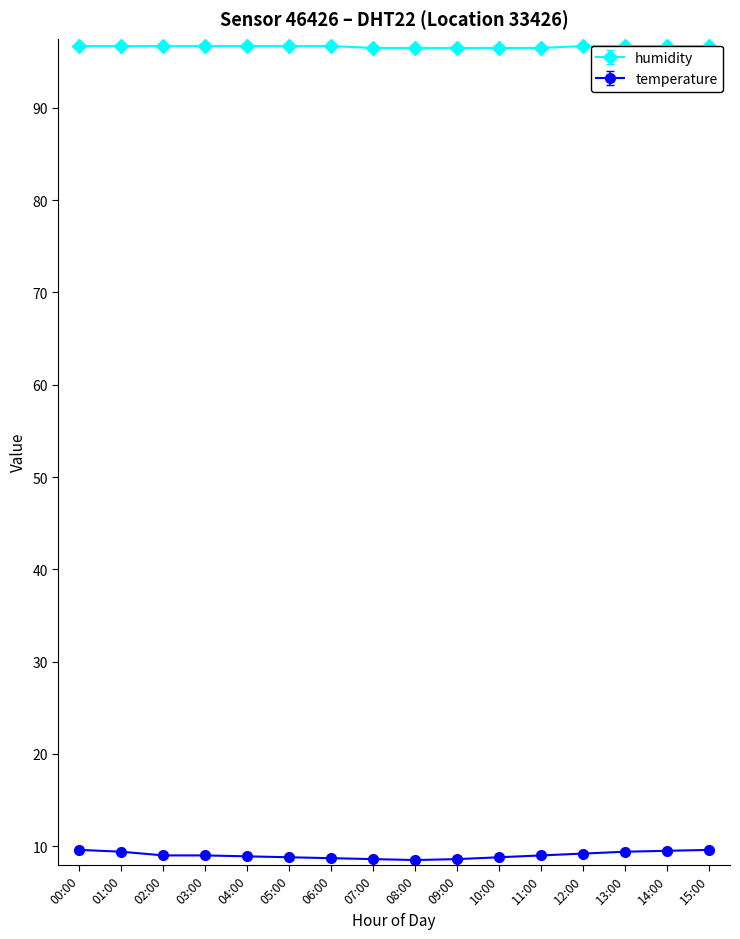

Rank the series by their average value, from highest to lowest.

humidity, temperature